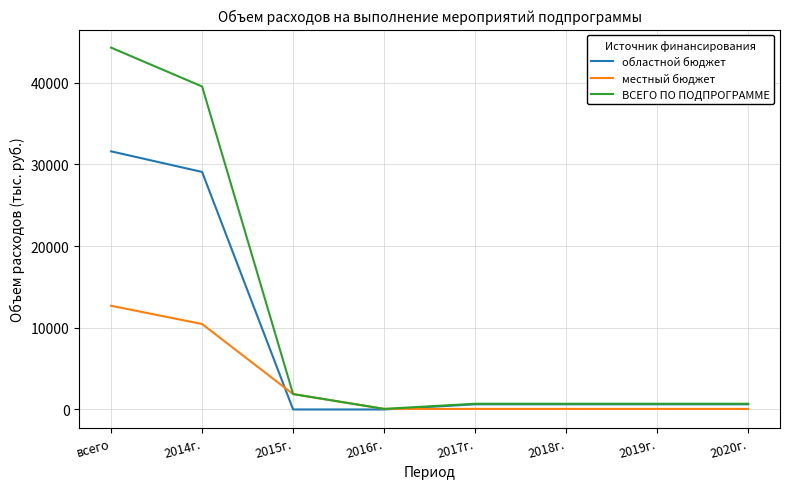

Which series has the largest total across all categories?

ВСЕГО ПО ПОДПРОГРАММЕ